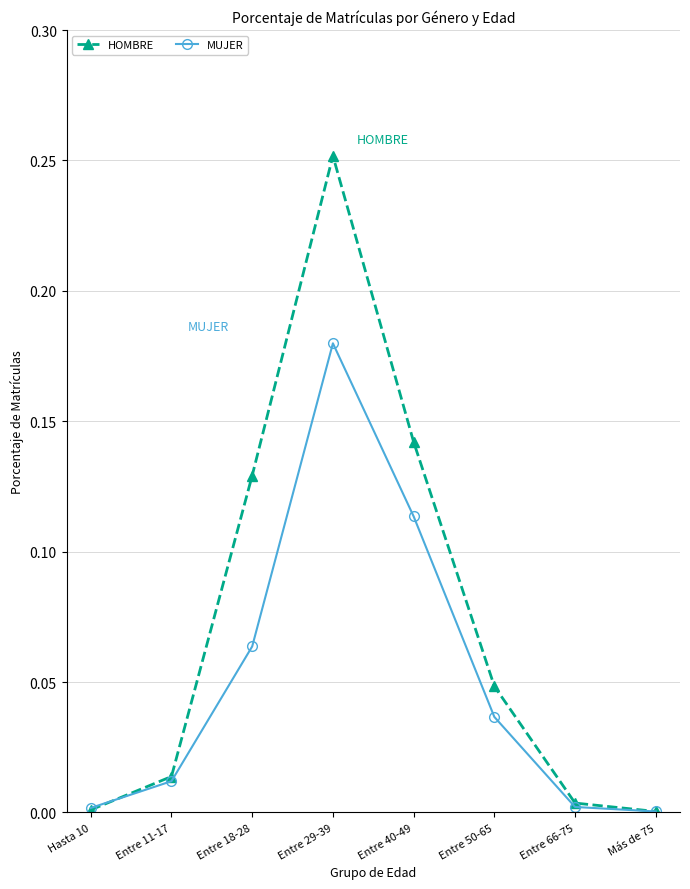

What is the label of the 8th point from the left?

Más de 75